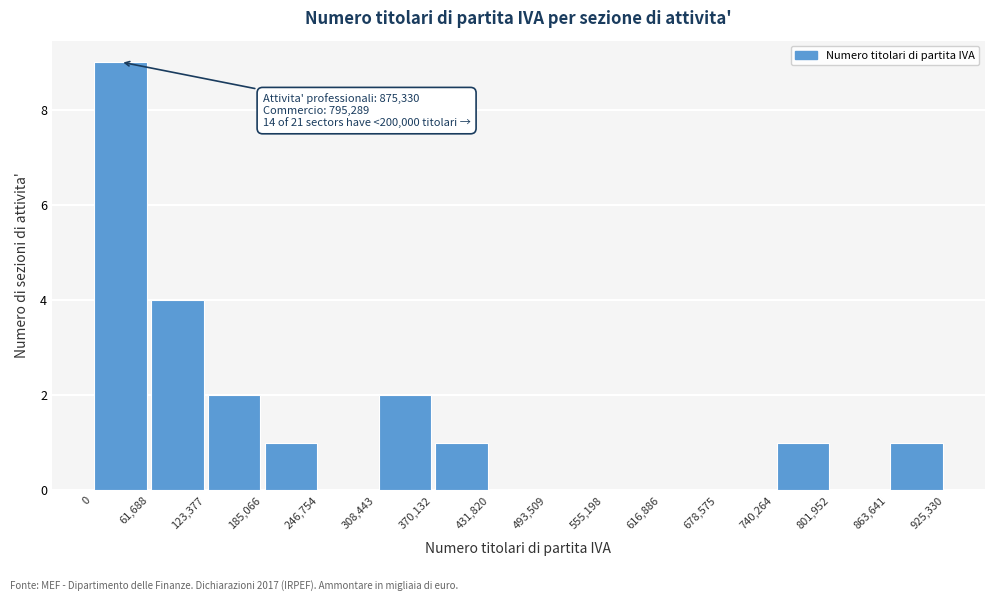

Which range on the x-axis has the tallest bar?

0 to 61,688